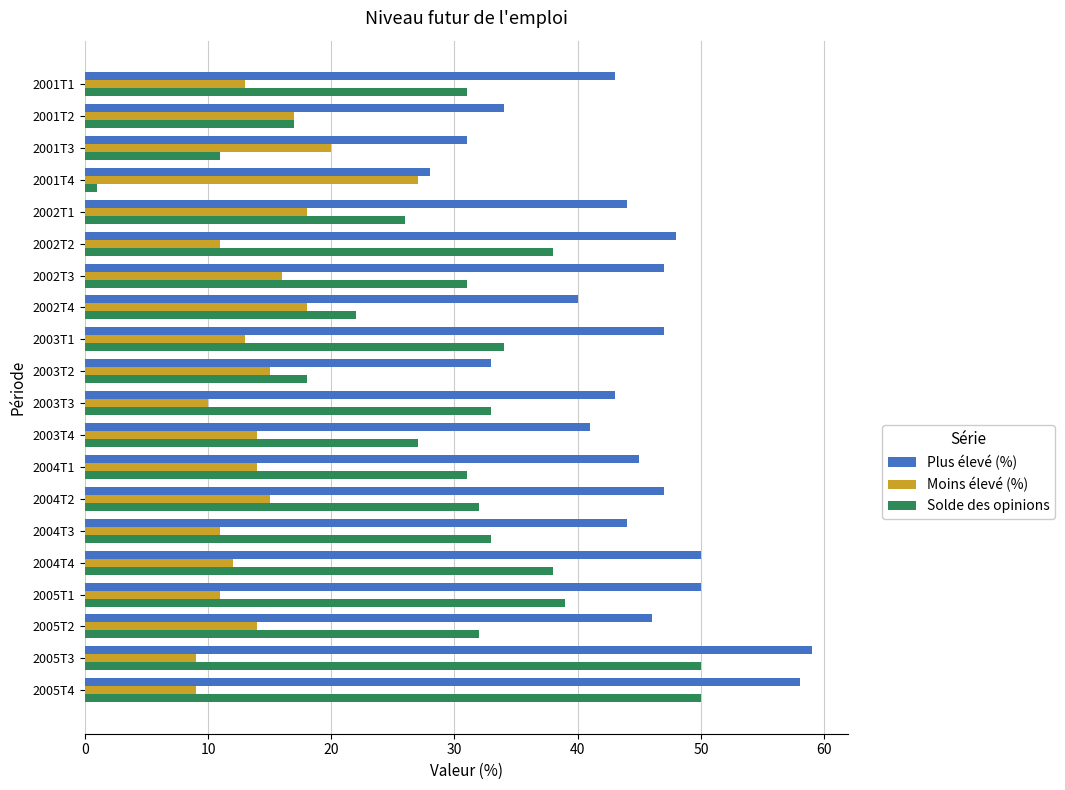

What is the approximate value of Moins élevé (%) at 2005T4?

9